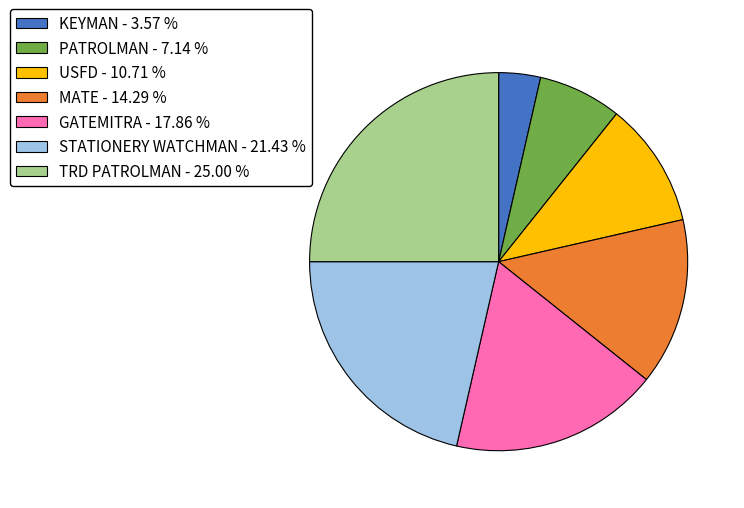

Approximately how many times larger is the value at USFD compared to TRD PATROLMAN?

0.4